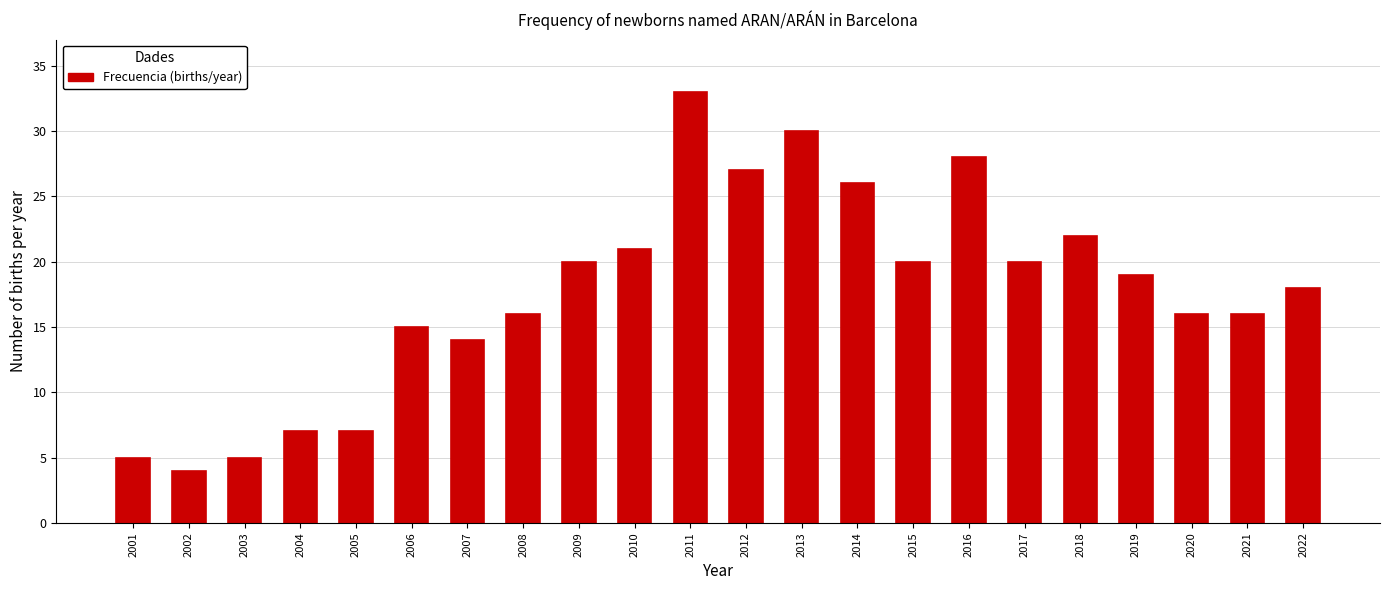

Reading left to right, list all the values displayed in this chart.

2001=5	2002=4	2003=5	2004=7	2005=7	2006=15	2007=14	2008=16	2009=20	2010=21	2011=33	2012=27	2013=30	2014=26	2015=20	2016=28	2017=20	2018=22	2019=19	2020=16	2021=16	2022=18